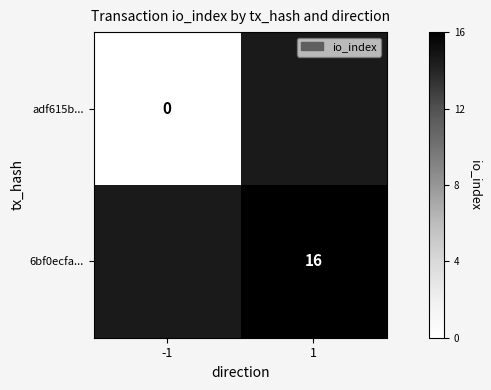

The 6bf0ecfa... series shows 16 at 1. True or false?

True